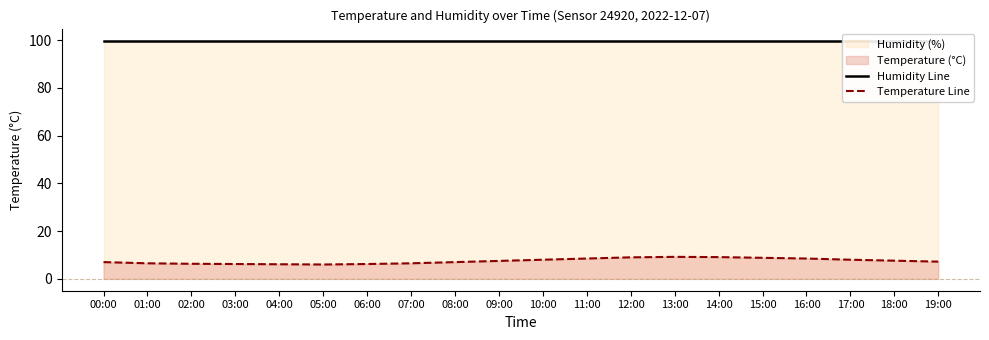

What is the average value of the temperature line series?

7.5